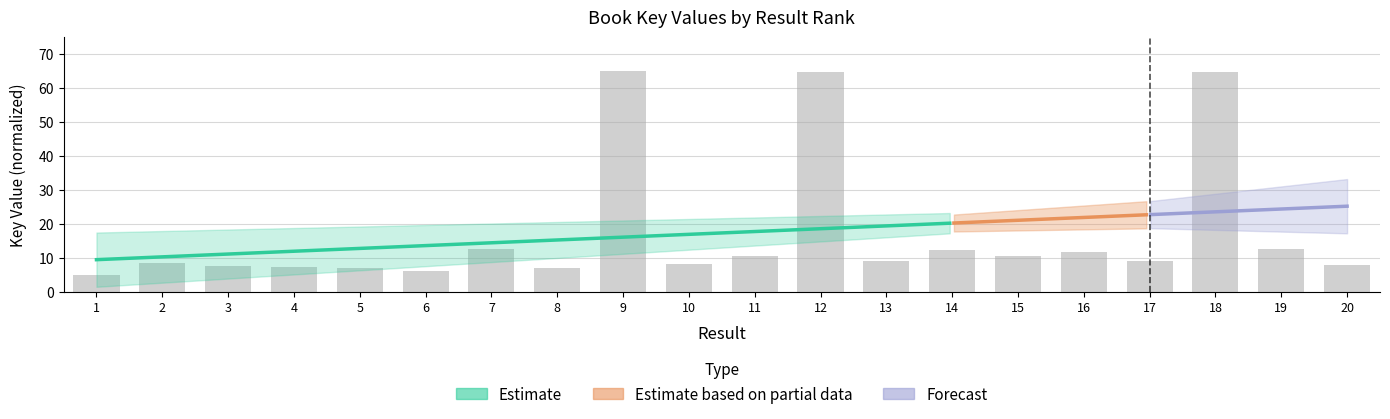

What is the maximum value shown in the chart?

65.0